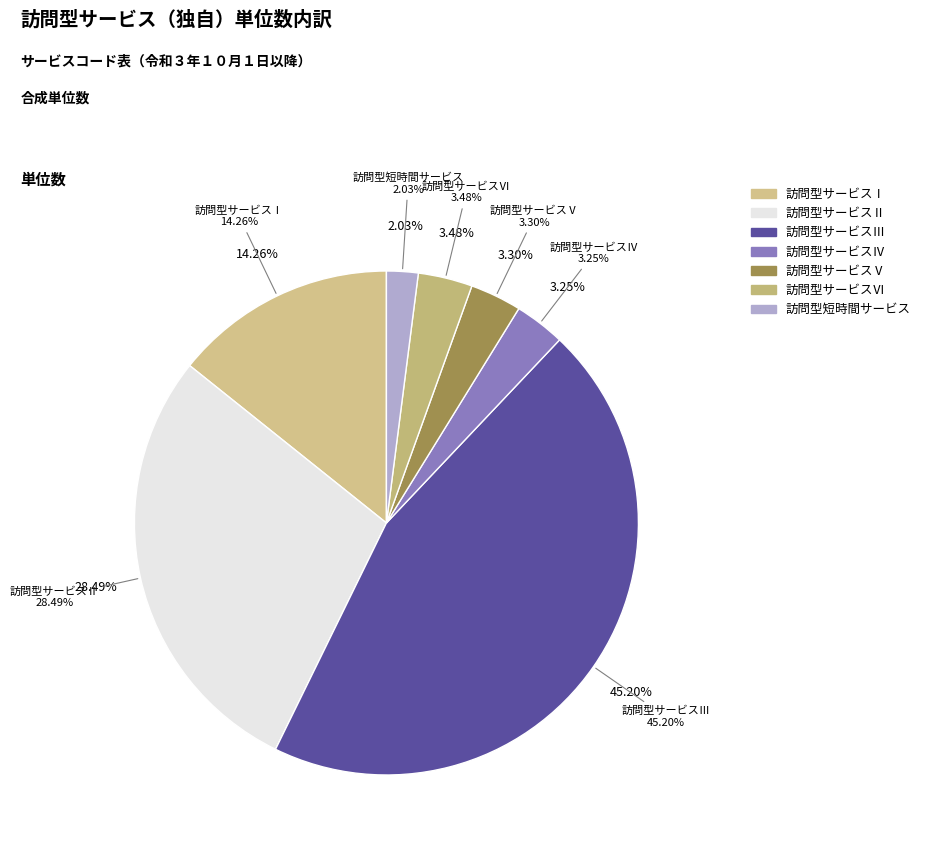

Does 訪問型短時間サービス represent more than half of the total?

No